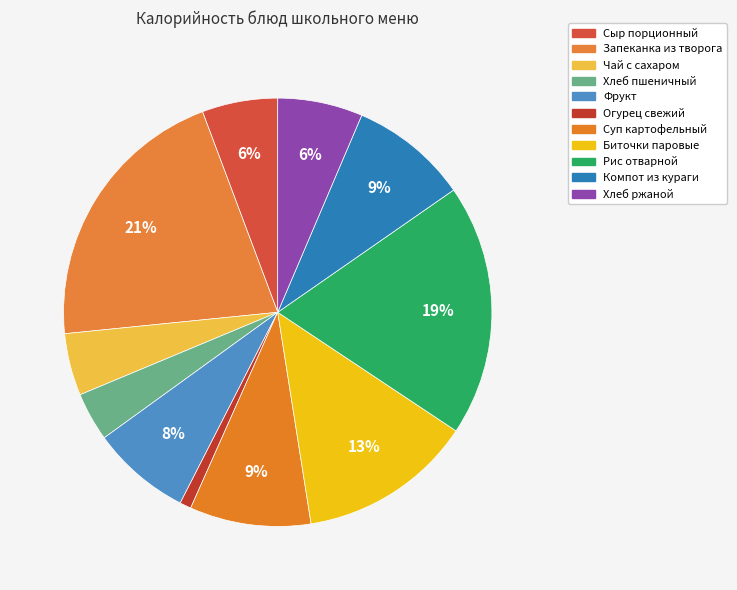

How much of the chart is everything except Сыр порционный?

94.3%